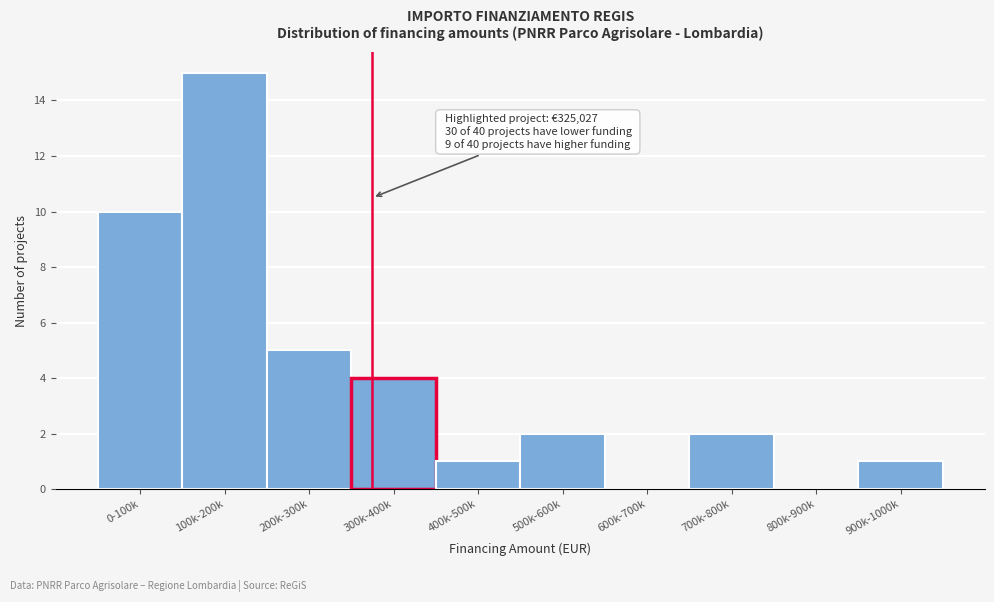

Reading left to right, extract all data points from this chart.

0-100k=10	100k-200k=15	200k-300k=5	300k-400k=4	400k-500k=1	500k-600k=2	600k-700k=0	700k-800k=2	800k-900k=0	900k-1000k=1